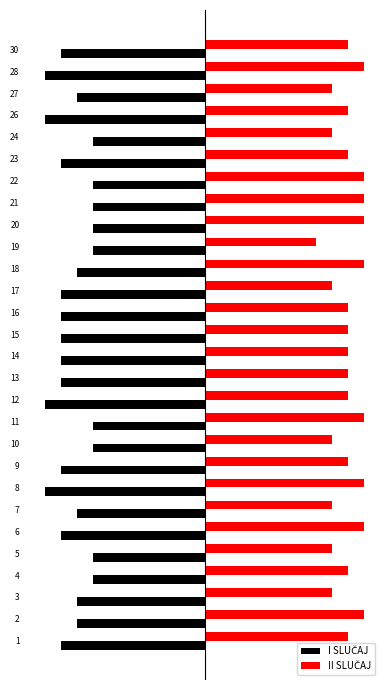

Rank the series by their maximum value, from lowest to highest.

I SLUČAJ, II SLUČAJ